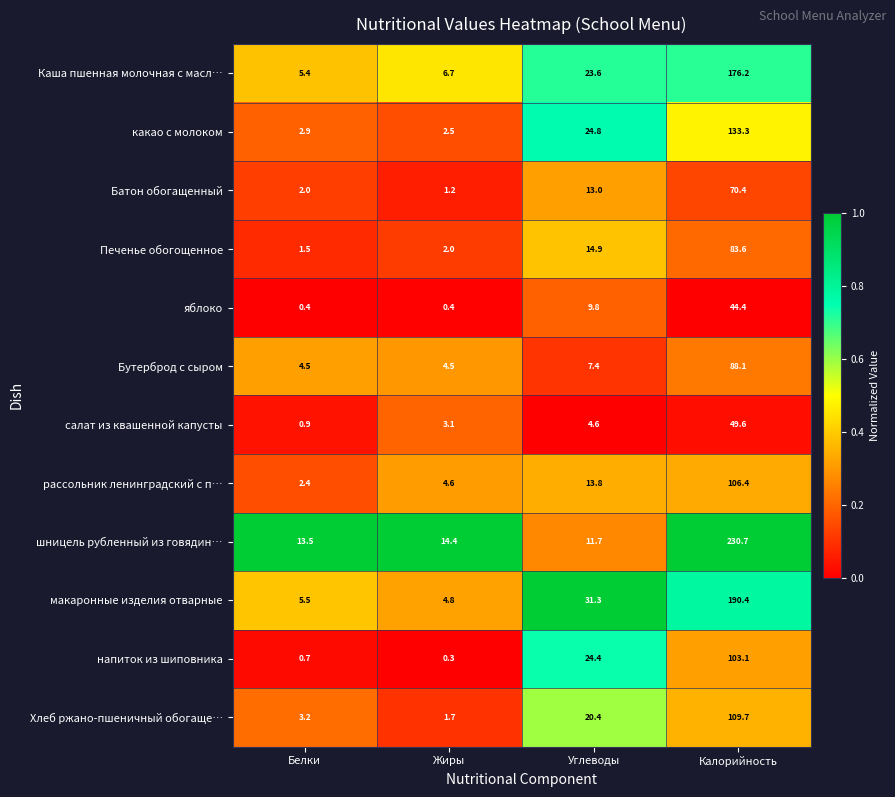

How many categories are shown in the chart?

4